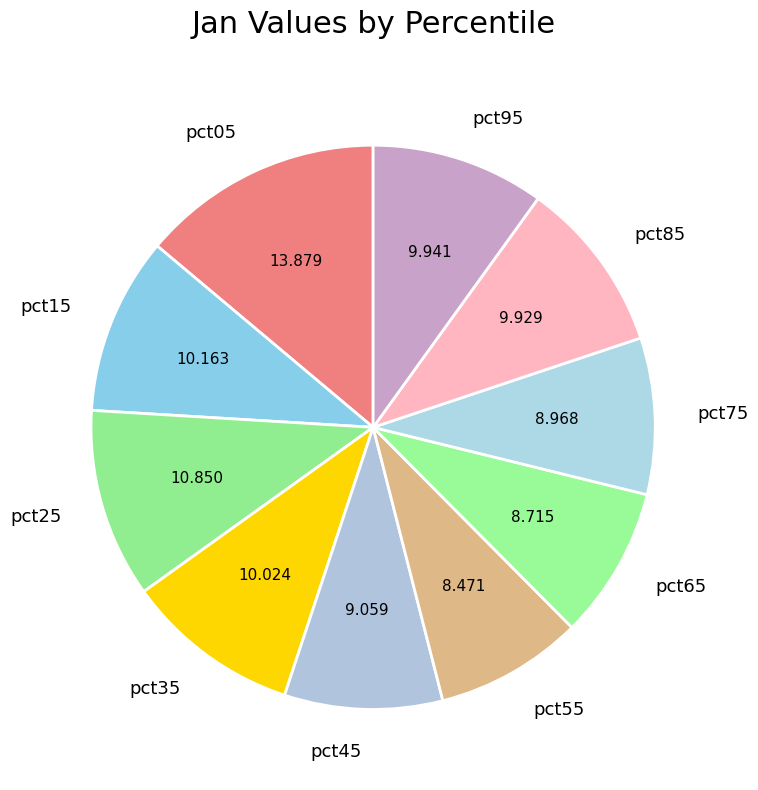

Combined, do pct05 and pct75 account for over 50%?

No